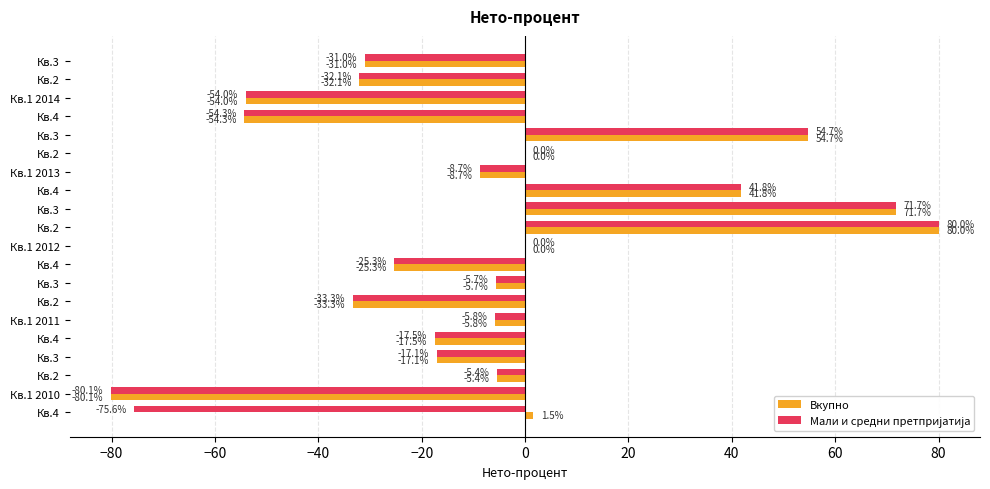

How many data points does each series have?

20